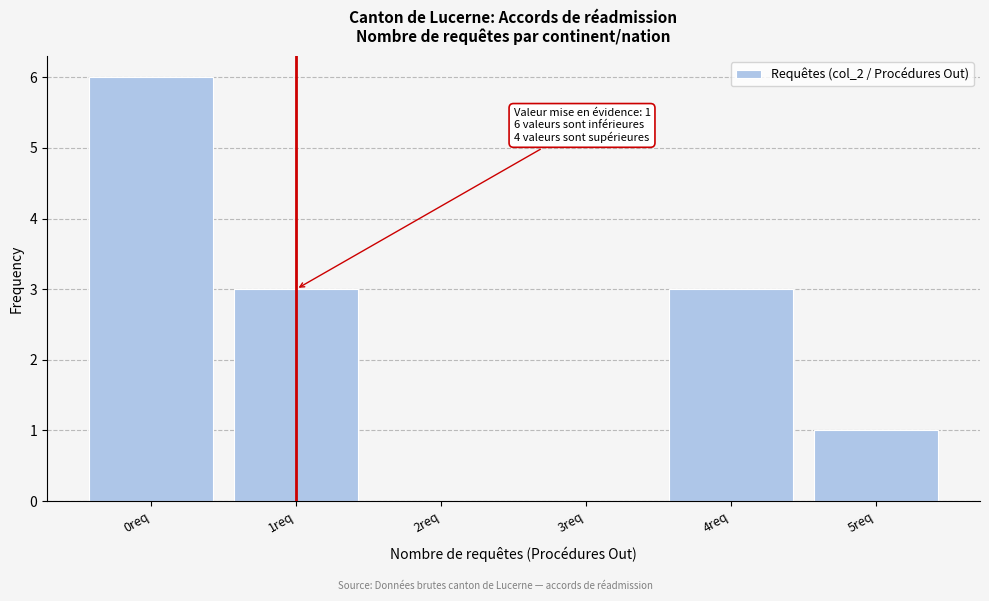

Which range on the x-axis has the tallest bar?

-0.5 to 0.5